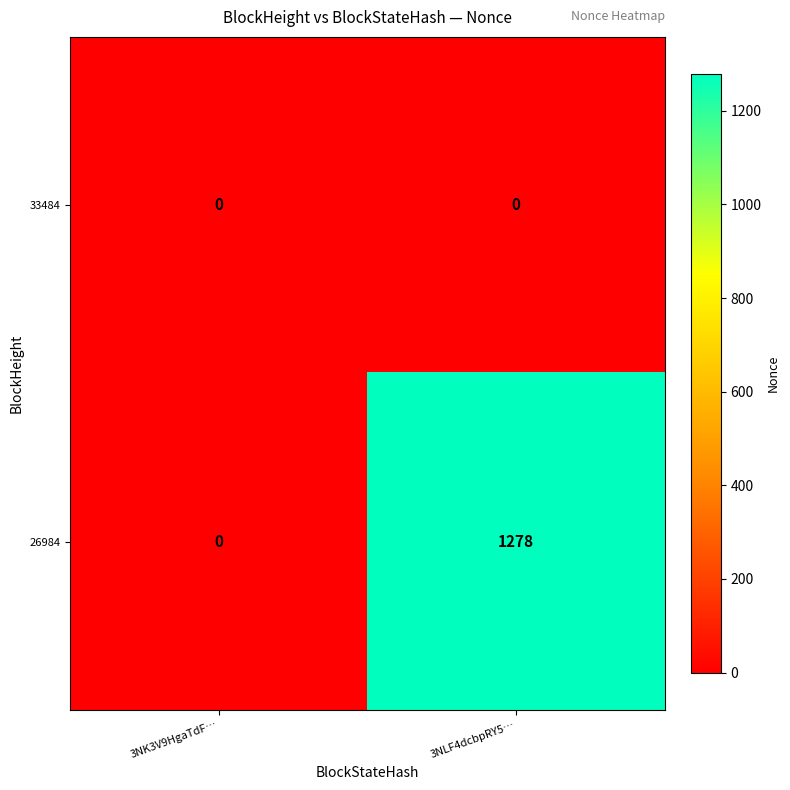

Reading left to right, transcribe all the data shown in this chart.

33484: 0	0
26984: 0	1278